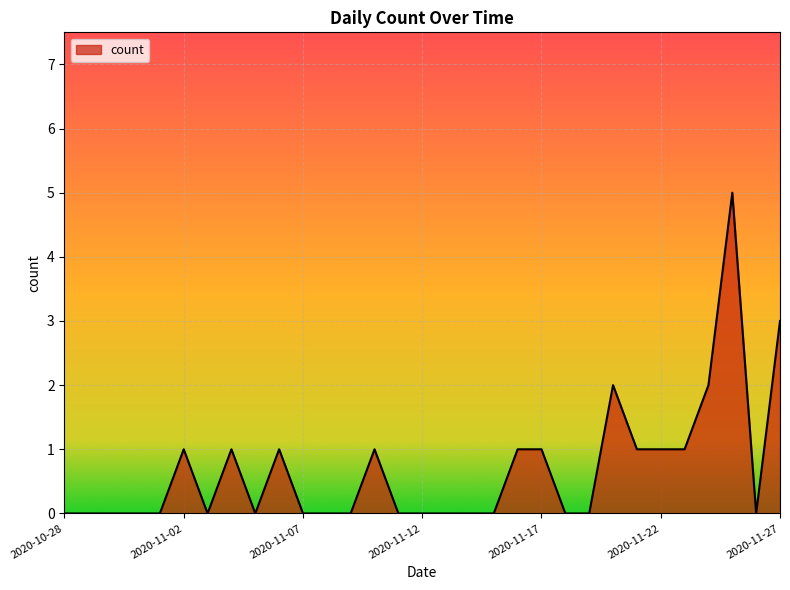

What is the sum of all values?

21